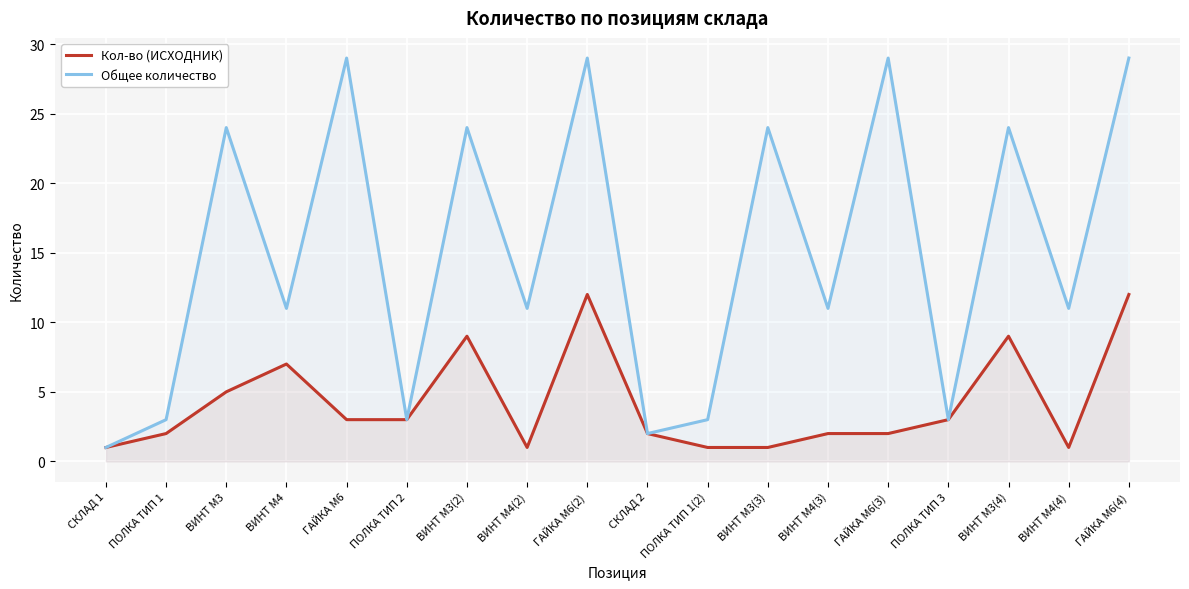

Which series has the largest total across all categories?

Общее количество